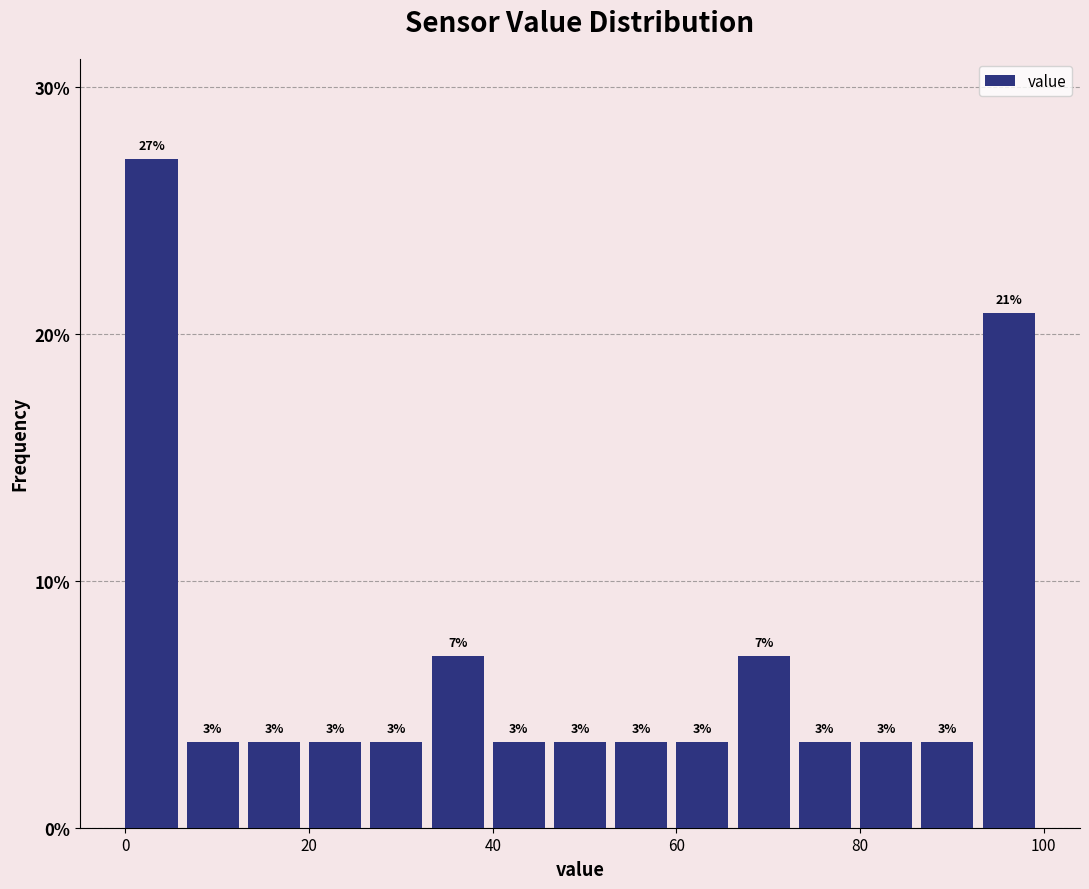

Around what value on the x-axis is the tallest bar? Give the approximate position of its centre, as read against the axis.

2